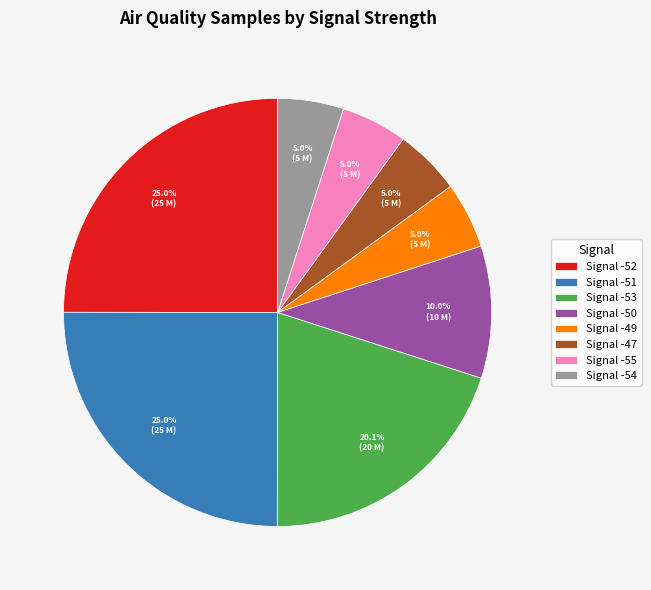

Is the sum of Signal -53 and Signal -51 greater than half?

No